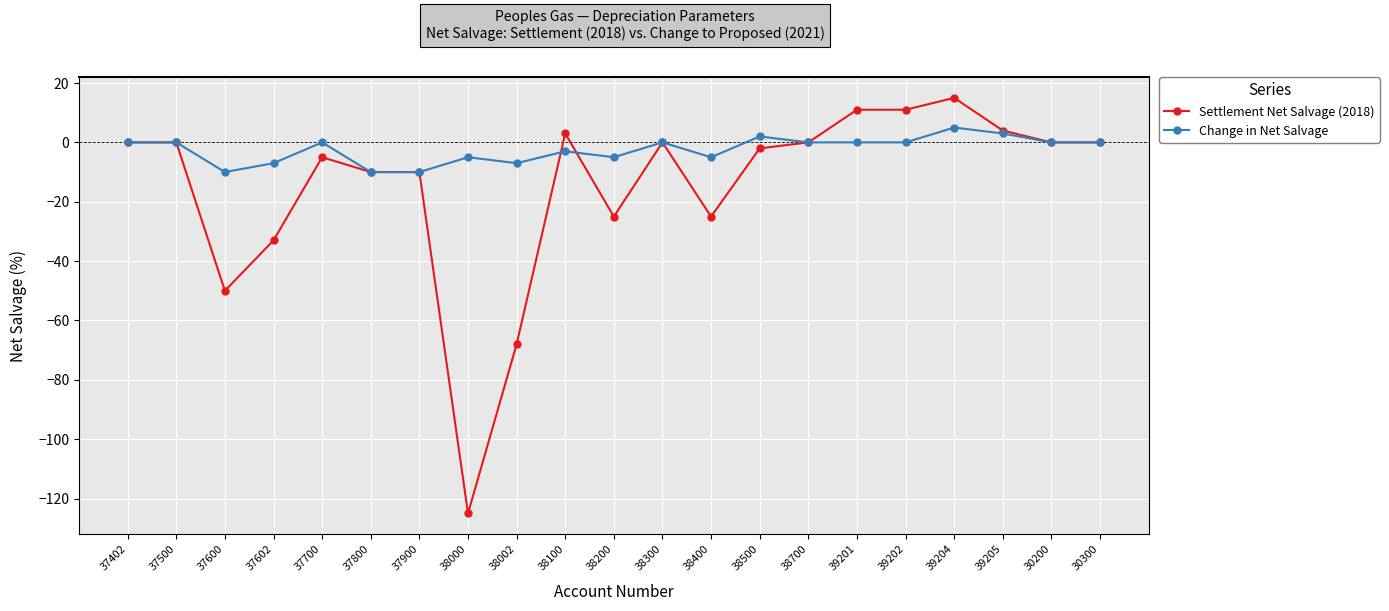

What is the label of the 16th point from the left?

39201